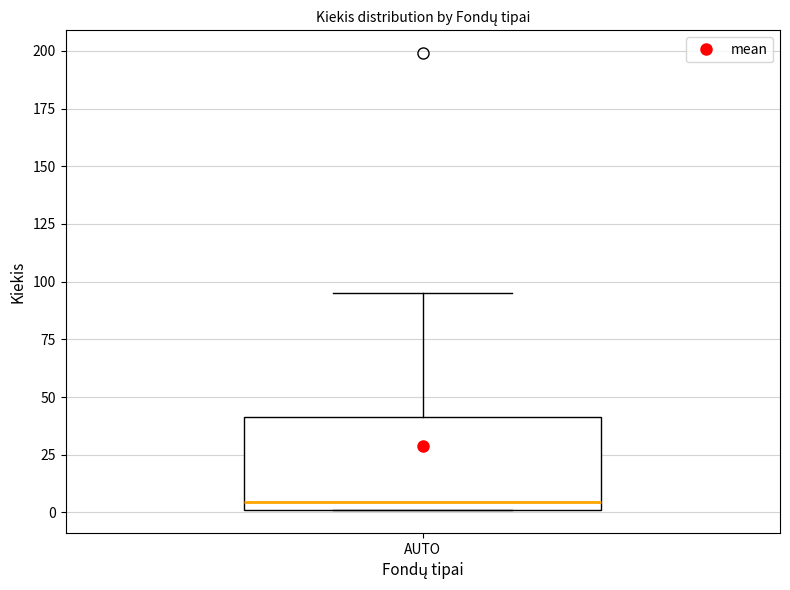

Where does the median line of the box for AUTO sit on the y-axis? The values are not printed on the chart, so give them approximately, as read against the axis.

5